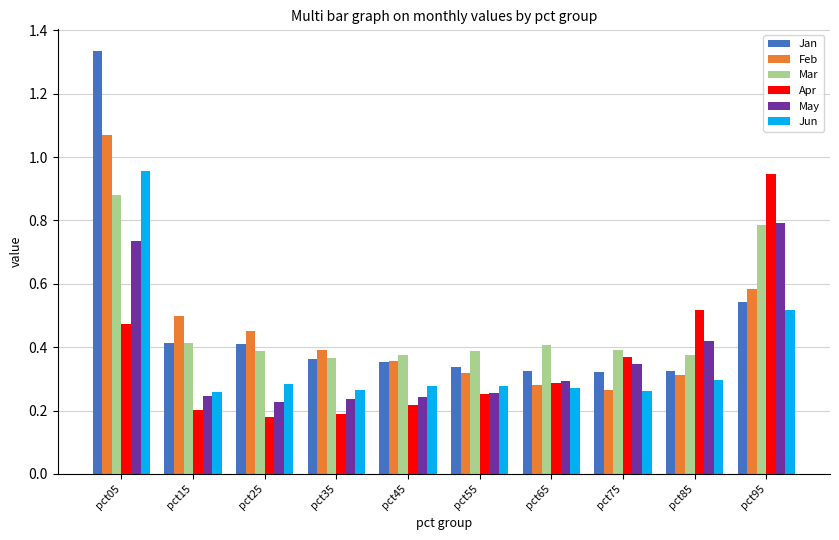

At which category is the sum across all series the highest?

pct05